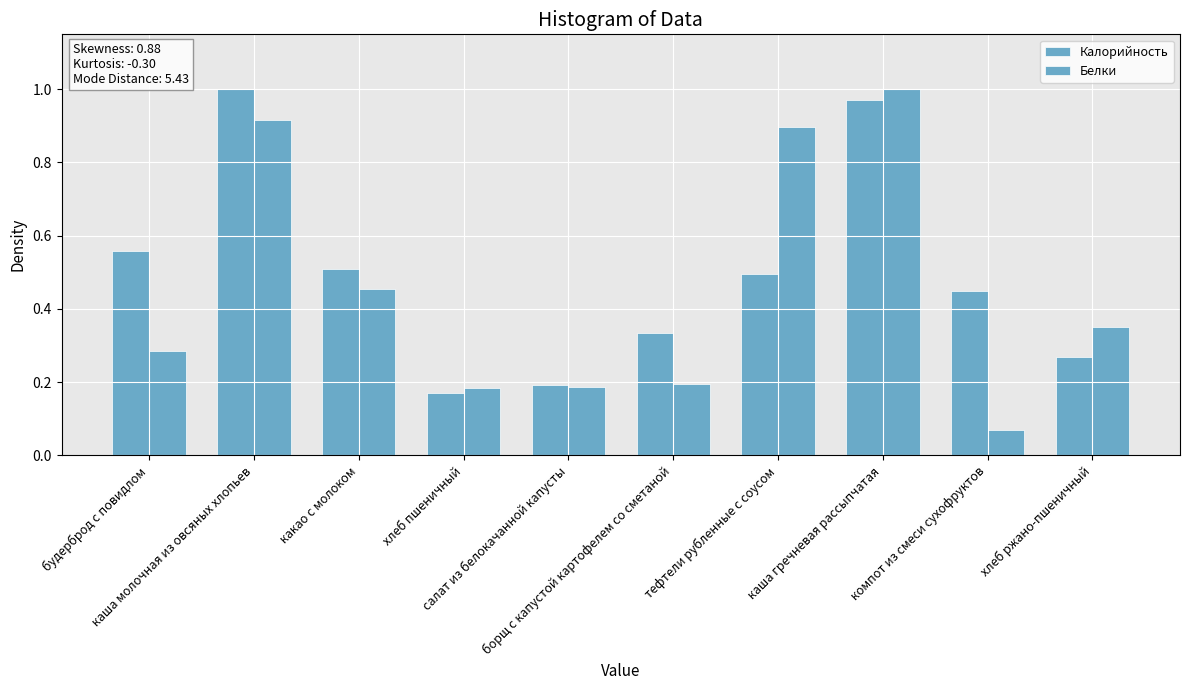

What is the greatest value displayed?

1.0